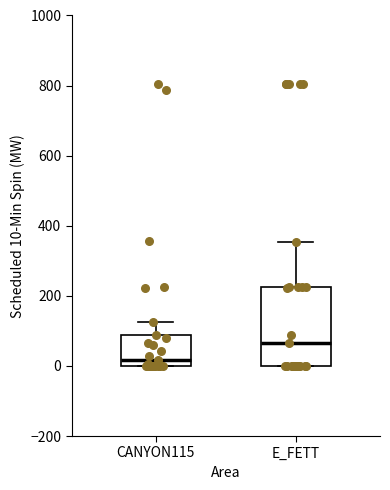

Comparing the boxes themselves (not the whiskers), which one is the tallest?

E_FETT